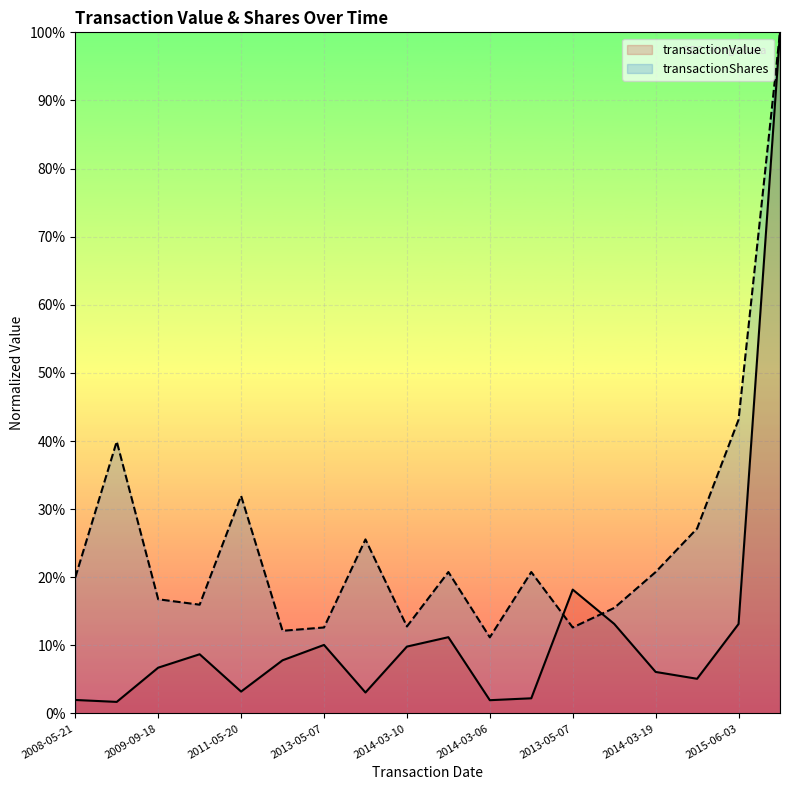

True or false: transactionValue and transactionShares intersect in this chart.

True